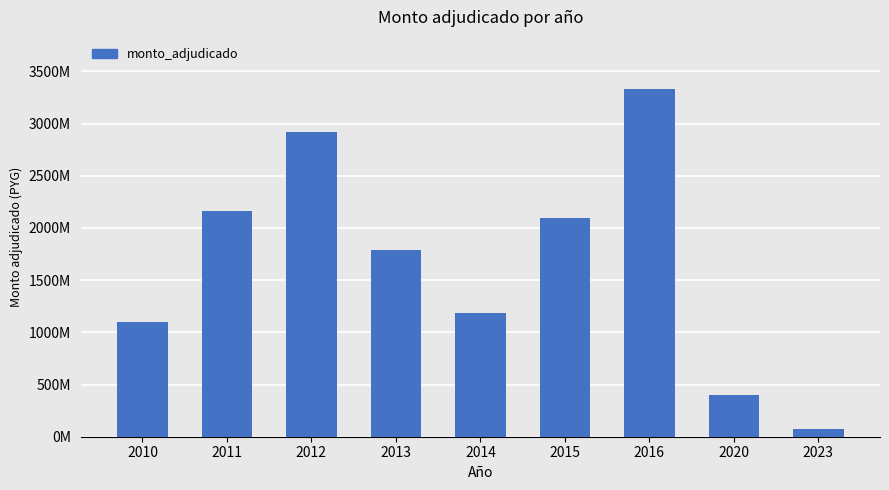

At which label does the data first exceed 1790000000?

2011